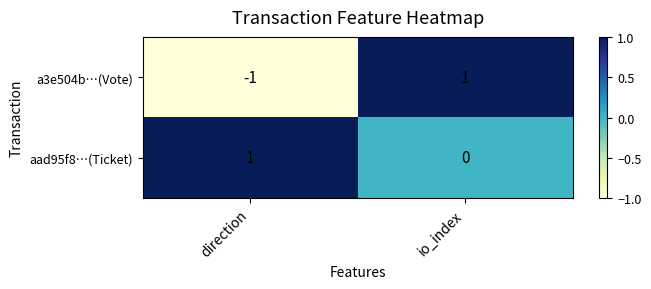

List the series in order of their overall mean, highest first.

aad95f8…(Ticket), a3e504b…(Vote)